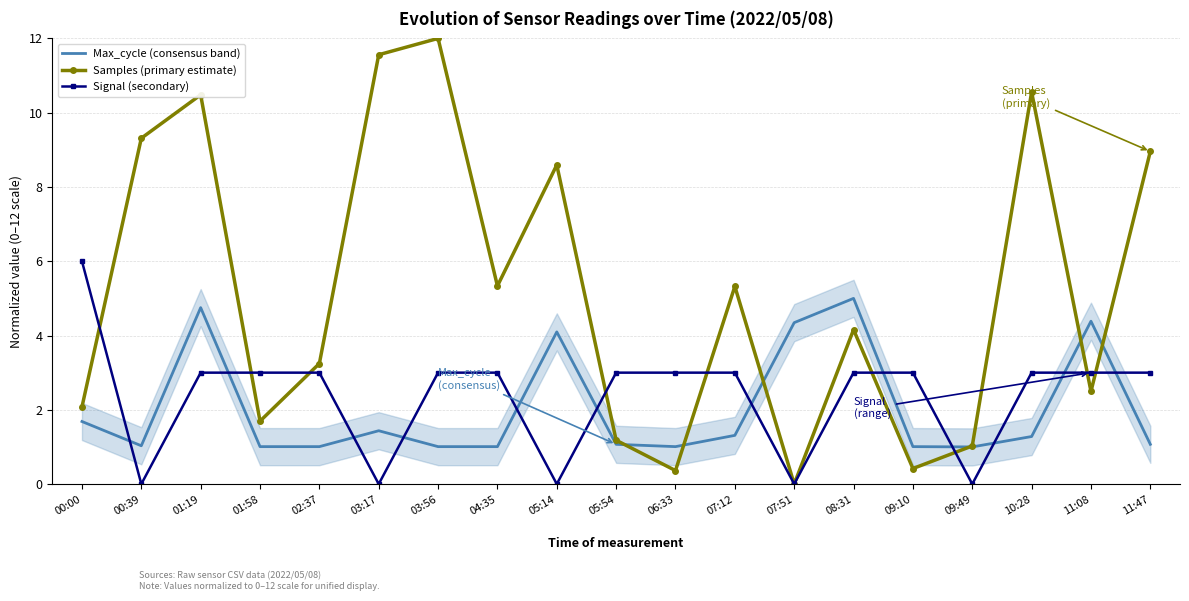

Which series has the largest range (max minus min)?

Samples (primary estimate)